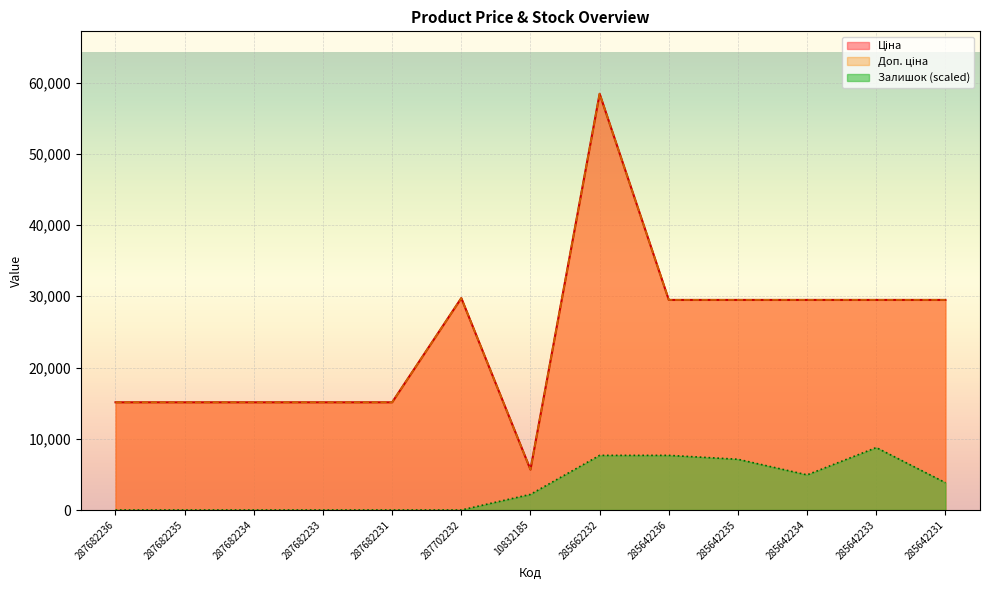

True or false: Доп. ціна and Ціна cross at least once.

False